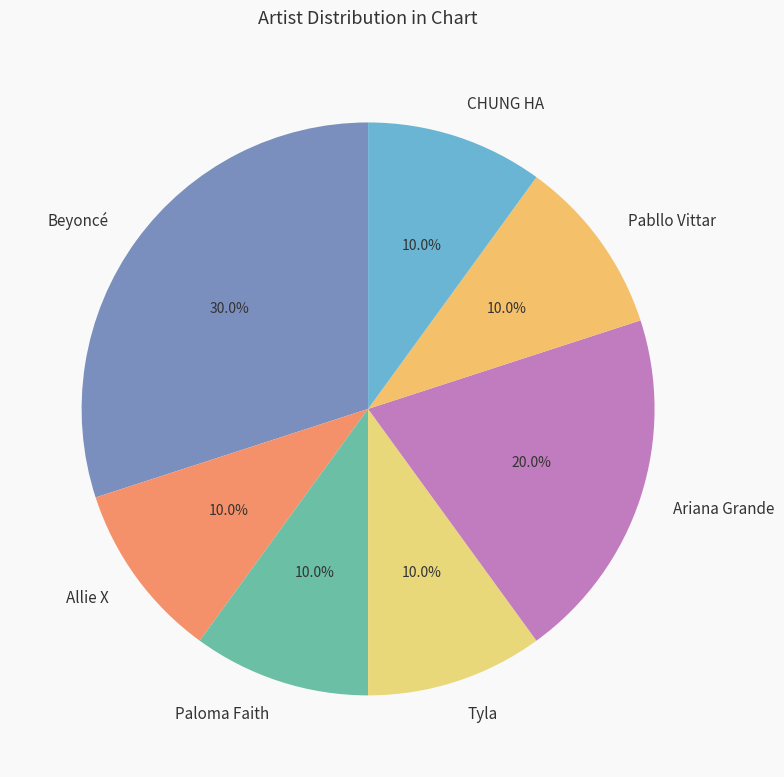

Approximately how many times larger is the value at Ariana Grande compared to Allie X?

2.0